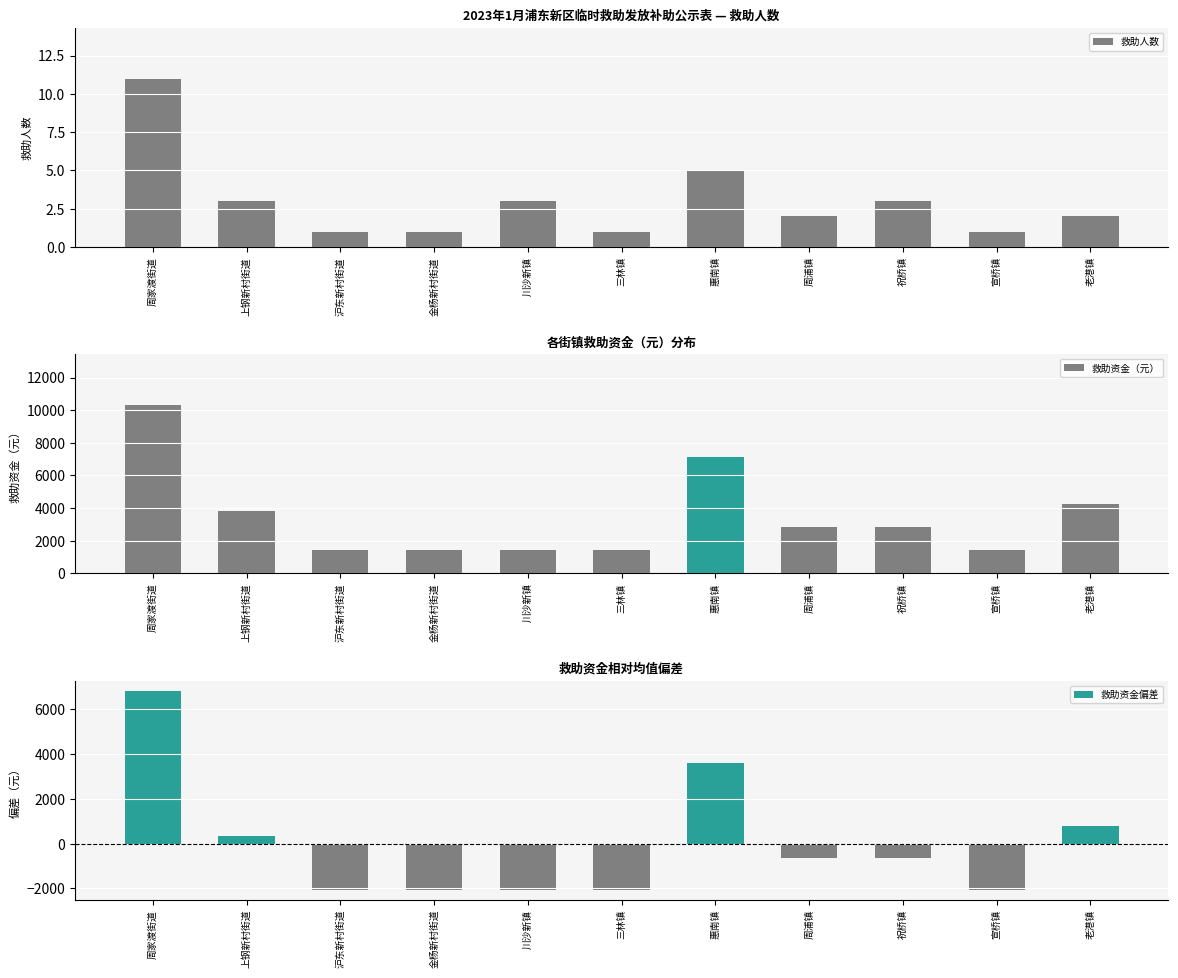

What is the difference between the second highest and minimum values in the 救助资金偏差 series?

5680.0